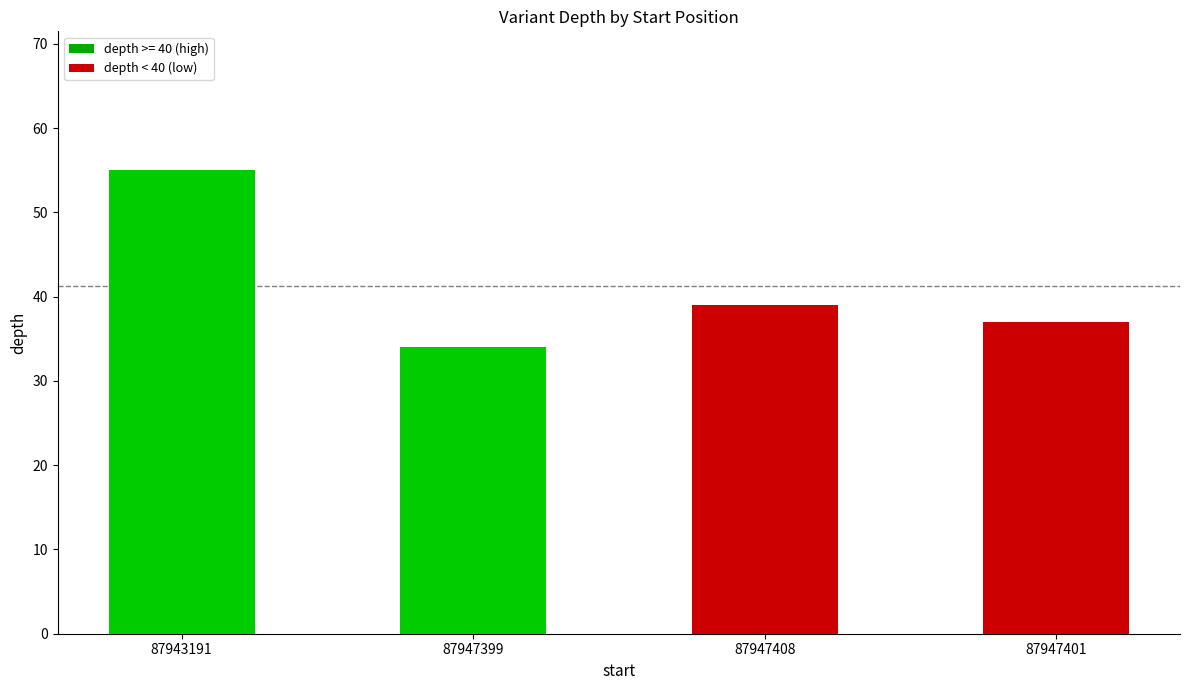

List the labels in order of value, largest first.

87943191, 87947408, 87947401, 87947399